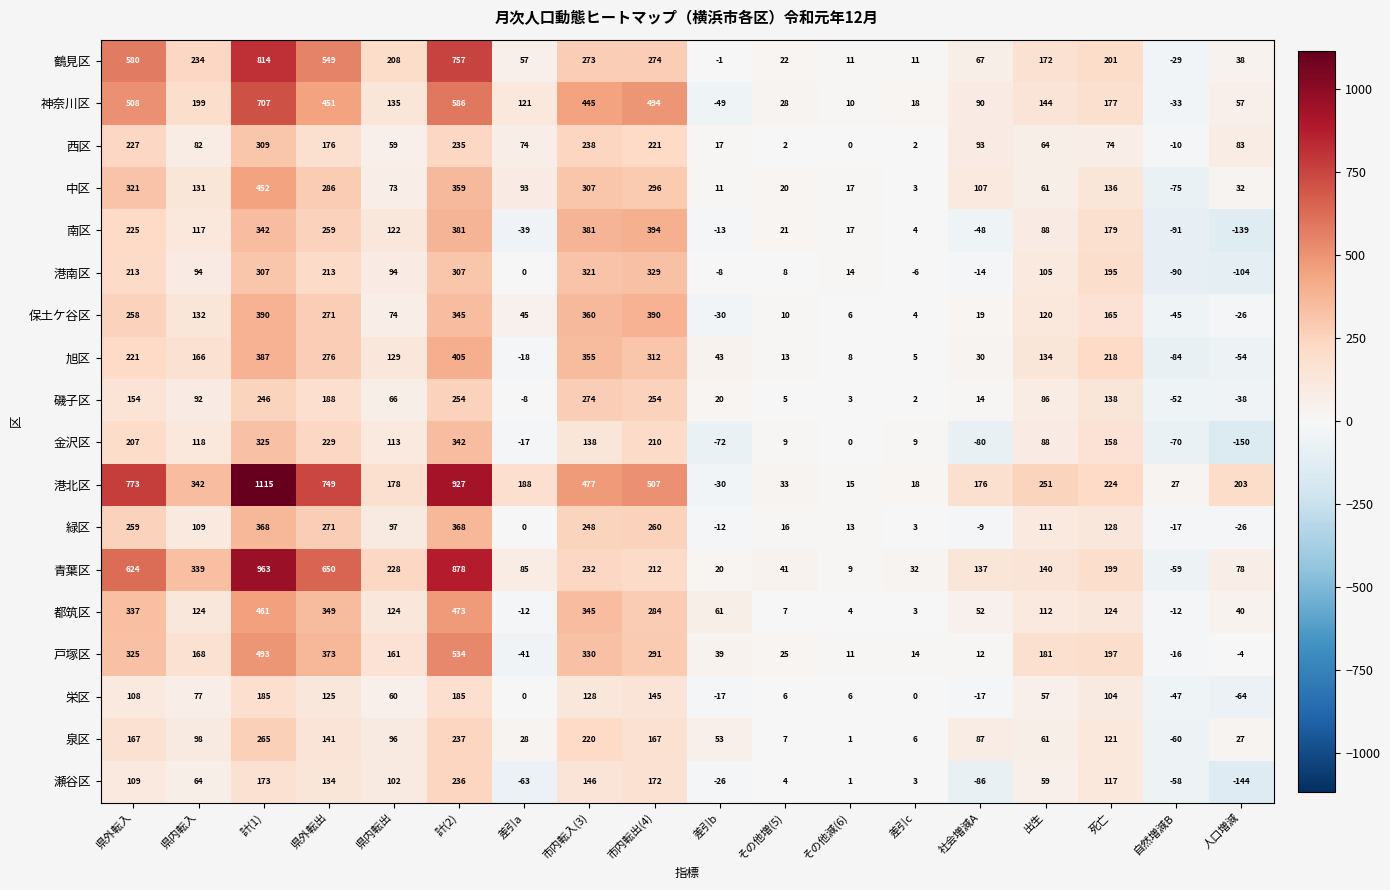

Where does the 磯子区 series first go above 86?

県外転入